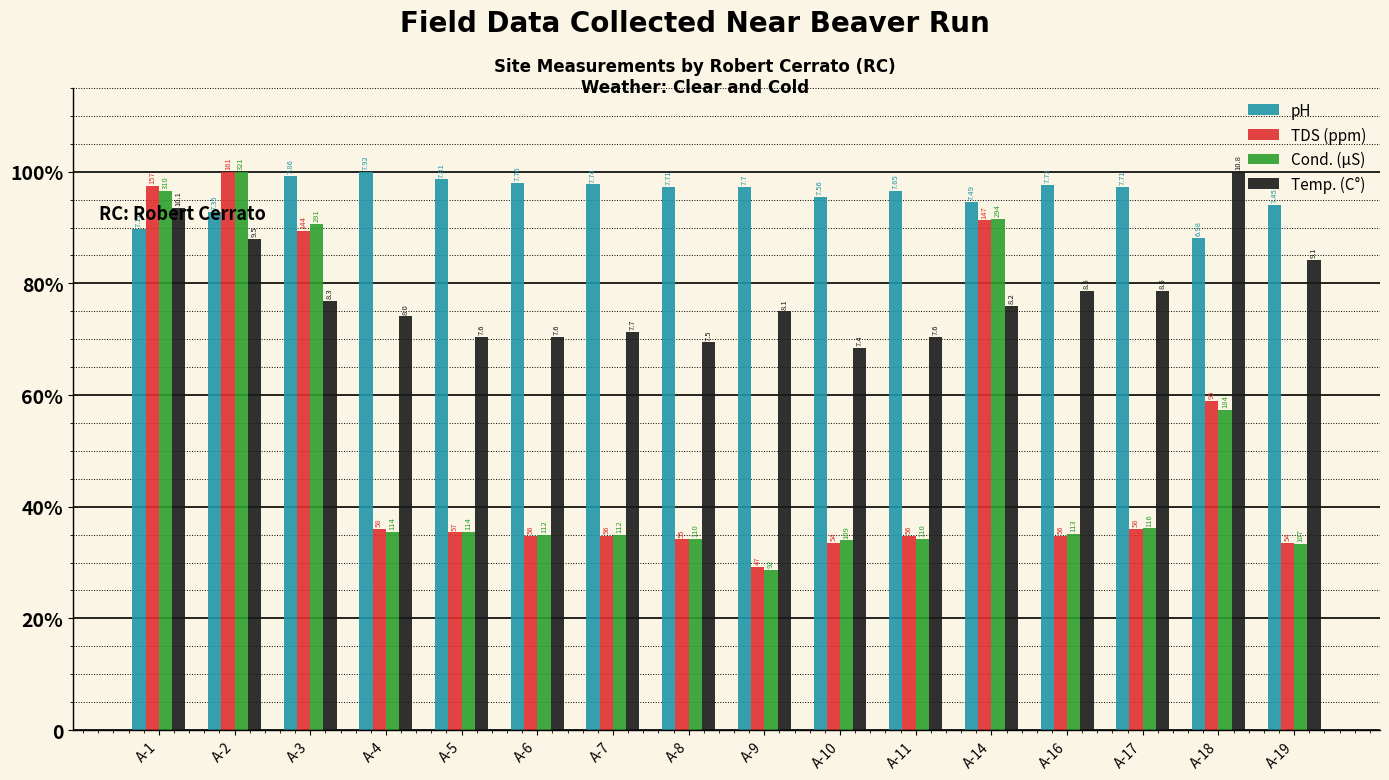

Is the value of TDS (ppm) at A-6 greater than the value of Cond. (µS) at A-18?

No